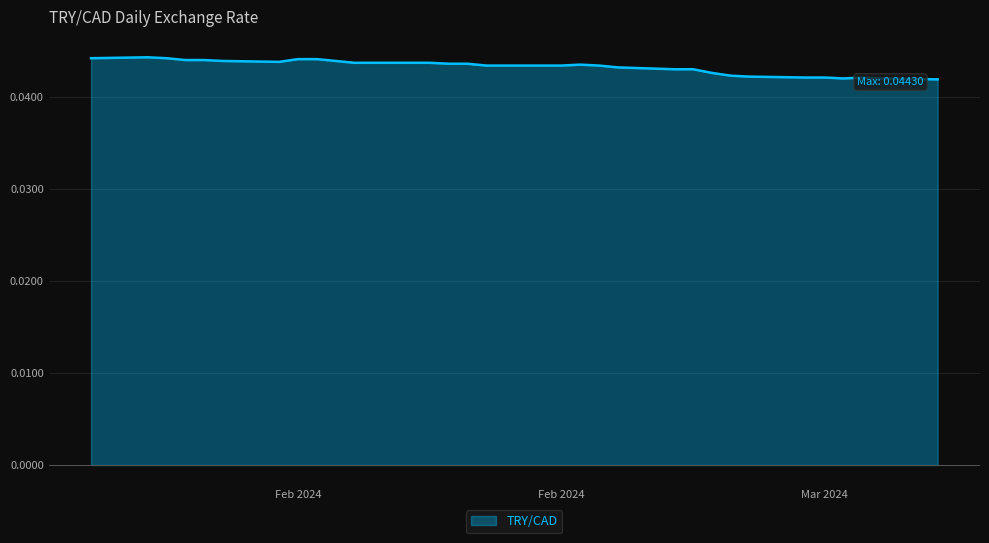

How many lines are shown in the chart?

1